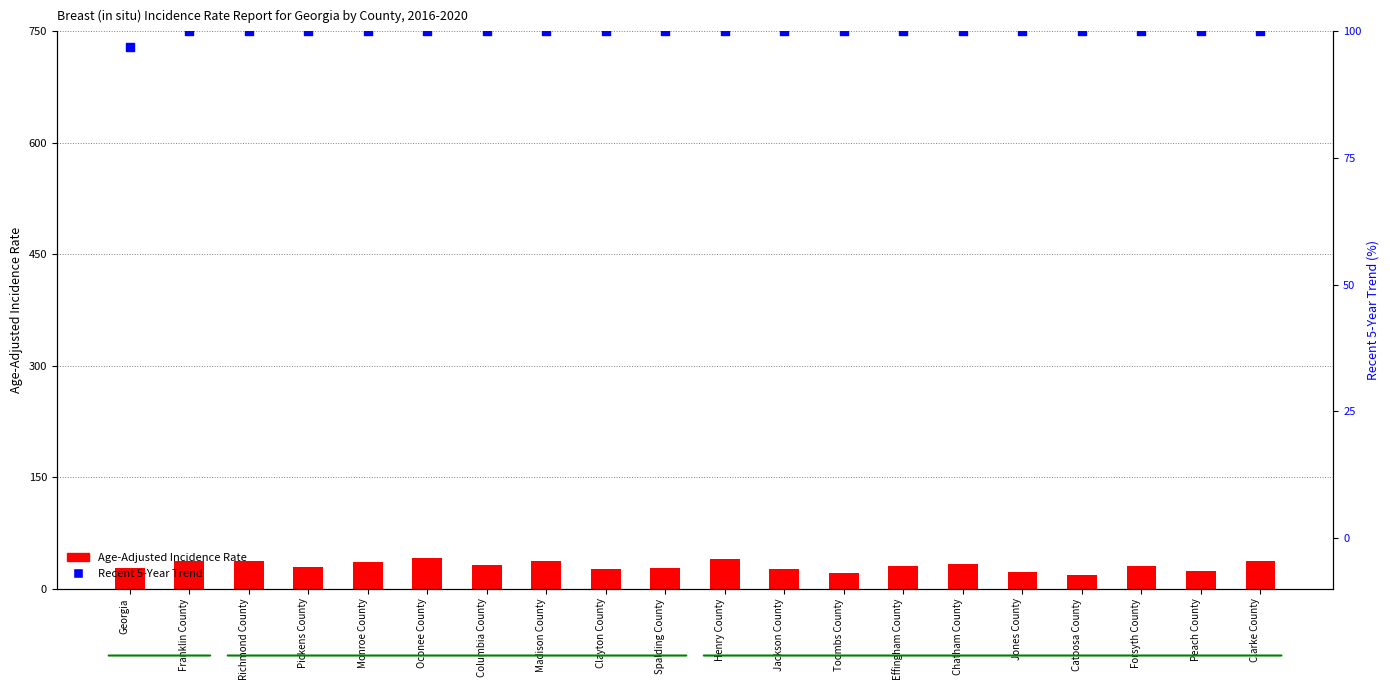

Which series contains the lowest Y value?

Age-Adjusted Incidence Rate